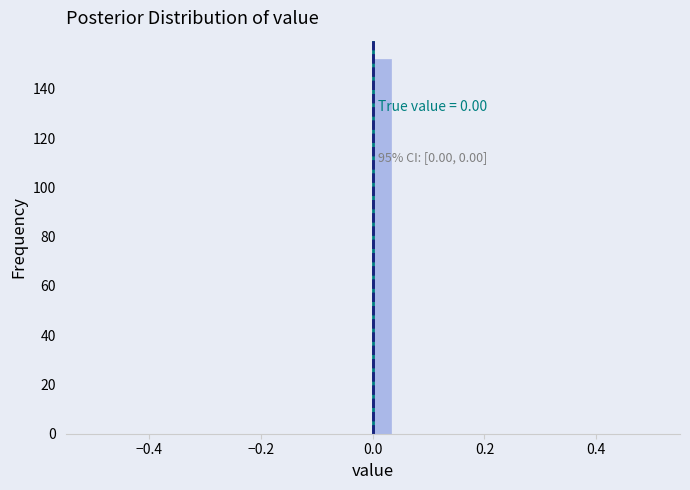

Around what value on the x-axis is the tallest bar? Give the approximate position of its centre, as read against the axis.

0.02